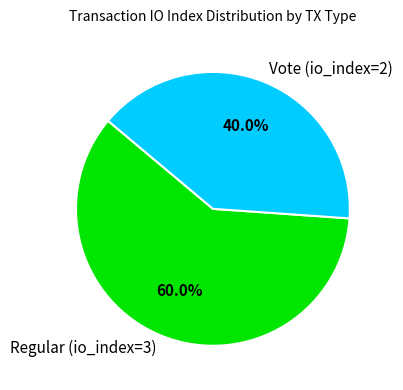

Do Regular (io_index=3) and Vote (io_index=2) together represent more than half of the pie?

Yes